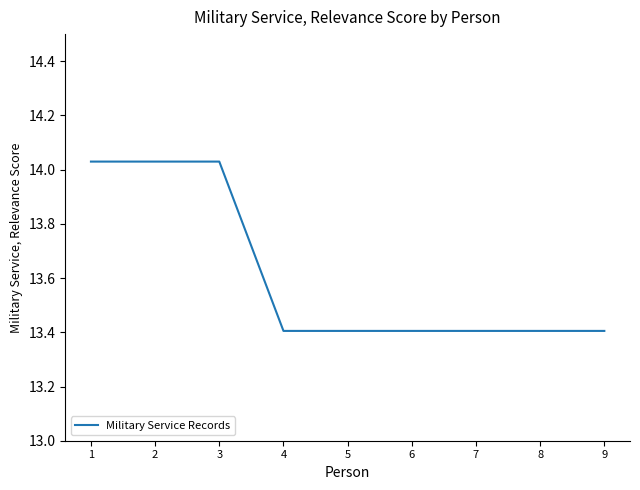

Approximately how many times larger is the value at 8 compared to 4?

1.0